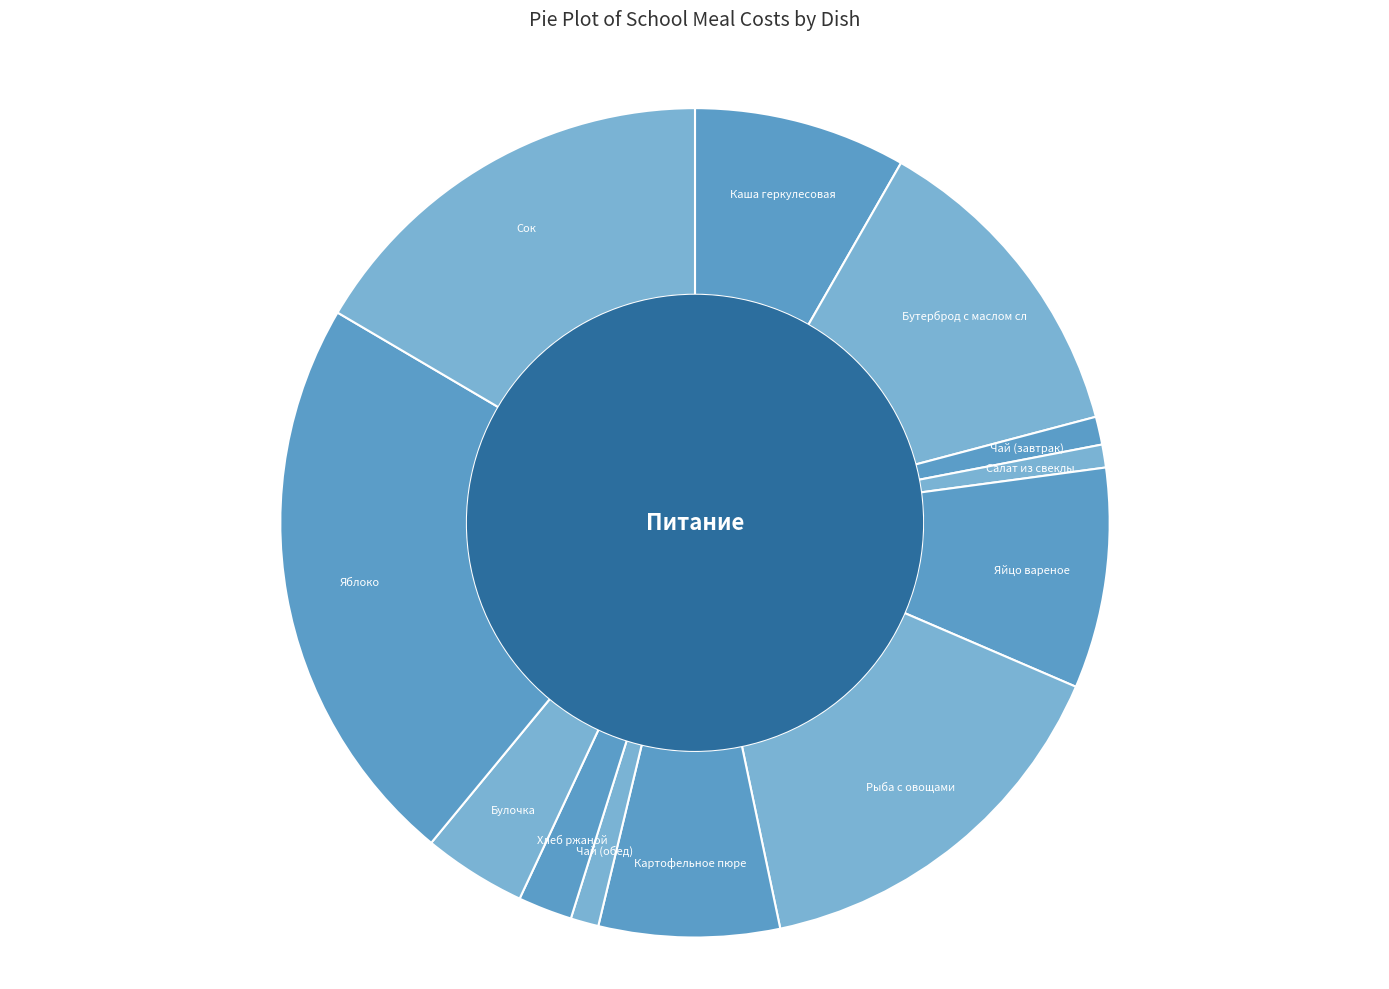

How many segments does this pie chart have?

12